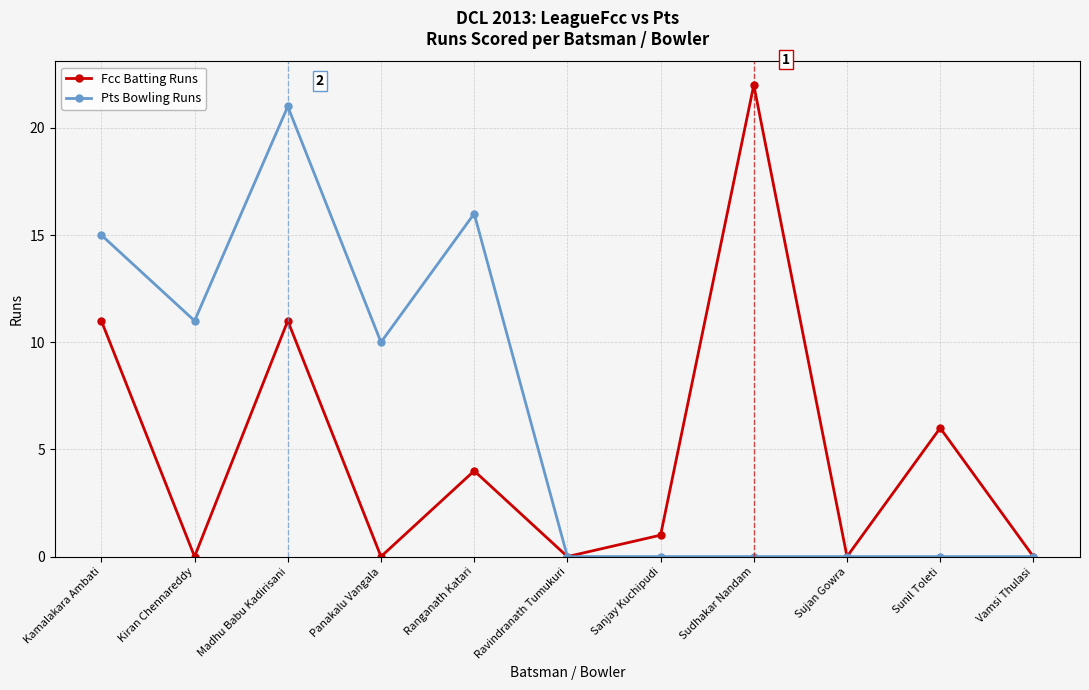

Rank the series at Sunil Toleti from lowest to highest value.

Pts Bowling Runs, Fcc Batting Runs